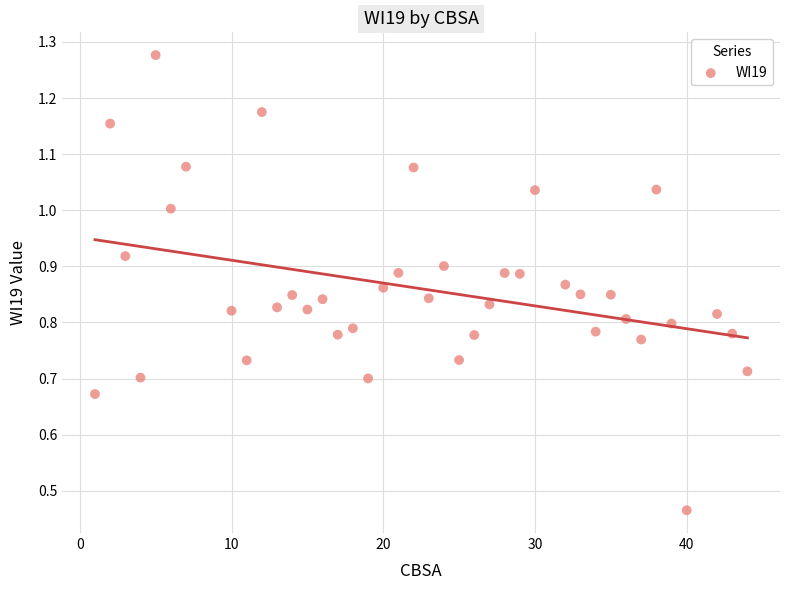

What is the range of X values (max minus min)?

43.0